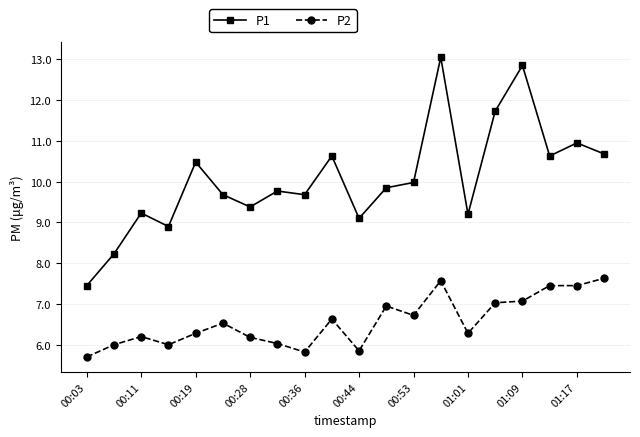

What is the value of the P1 point at the 8th from the left?

9.8